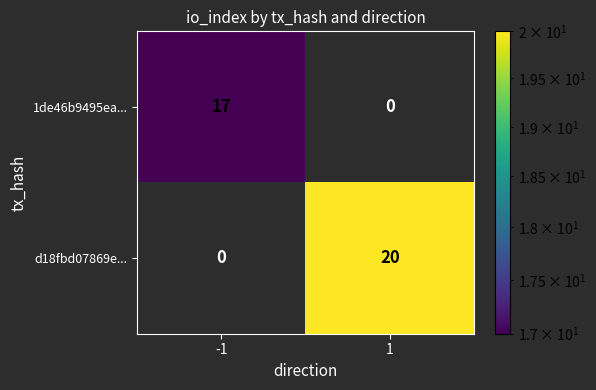

At which category is the sum across all series the highest?

1